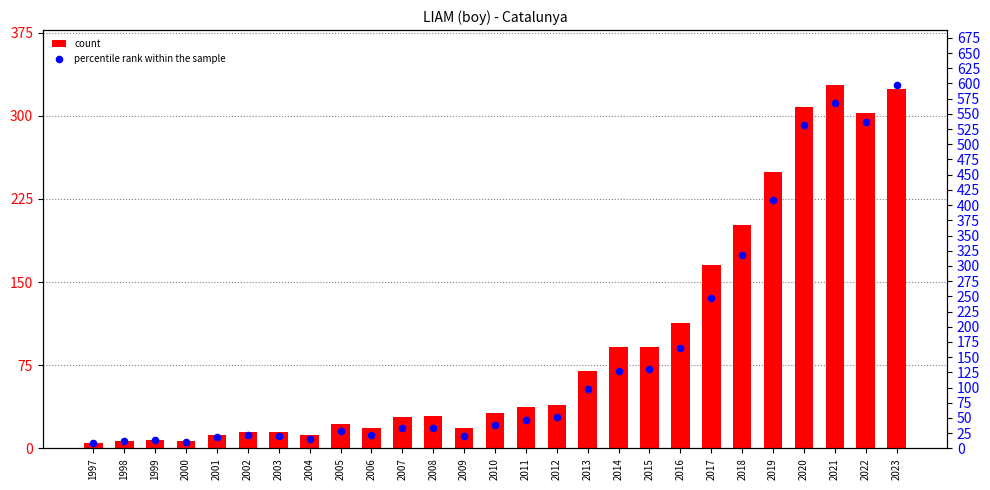

Which series has the largest total across all categories?

percentile rank within the sample